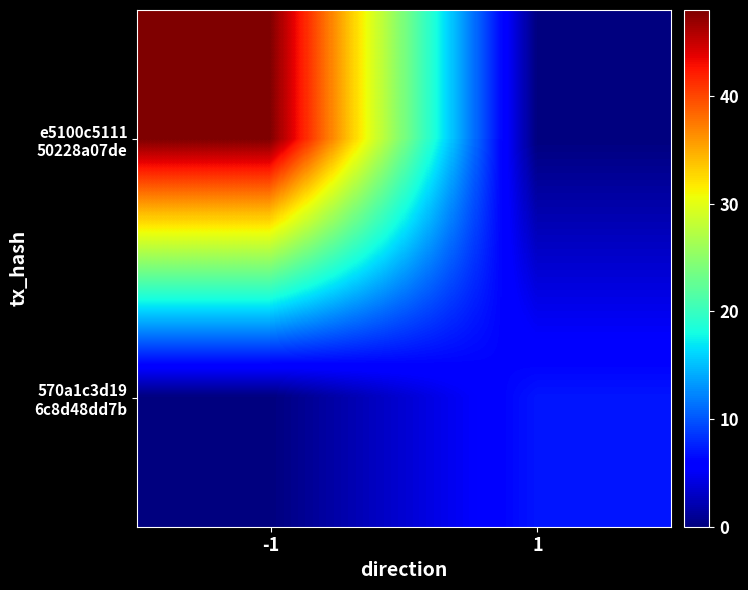

At how many categories does at least one series exceed 0?

2